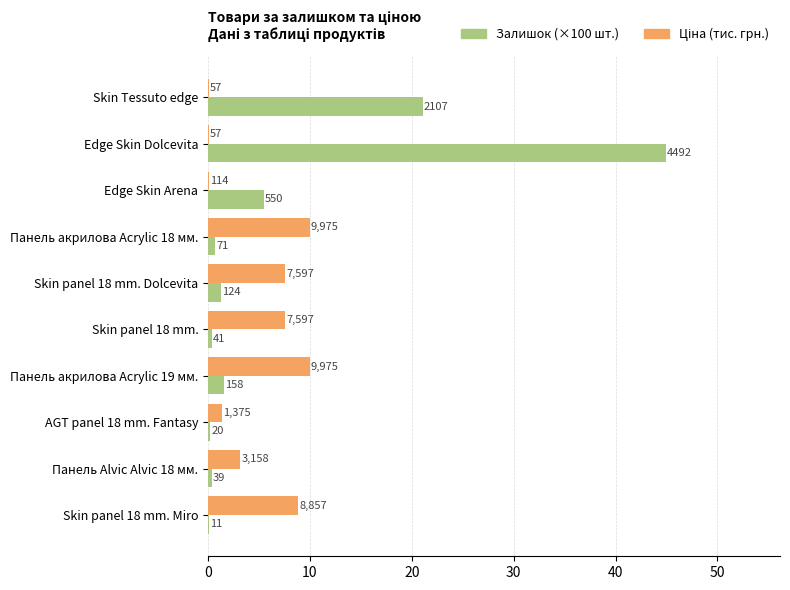

How many values in the Ціна (тис. грн.) series exceed 7?

5